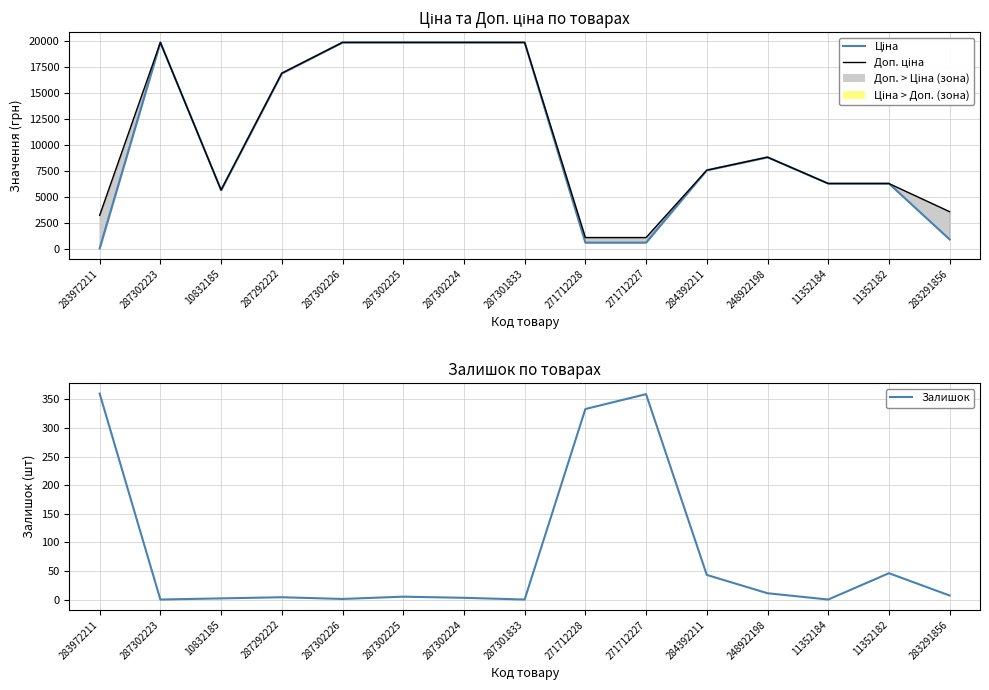

What is the sum of all Доп. ціна values?

159445.0